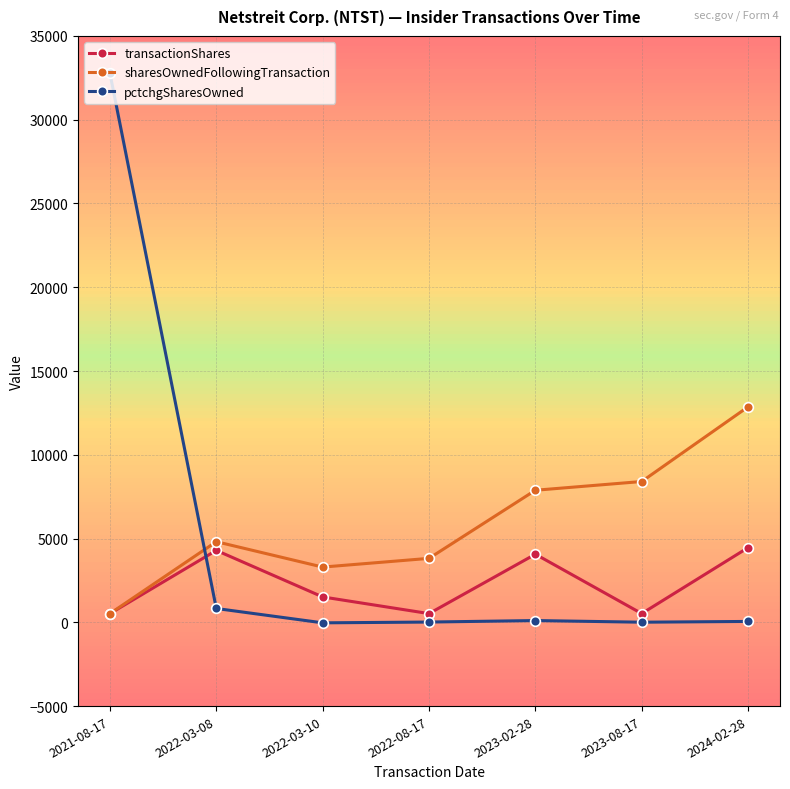

Is it true that sharesOwnedFollowingTransaction equals 14155 at 2023-08-17?

False